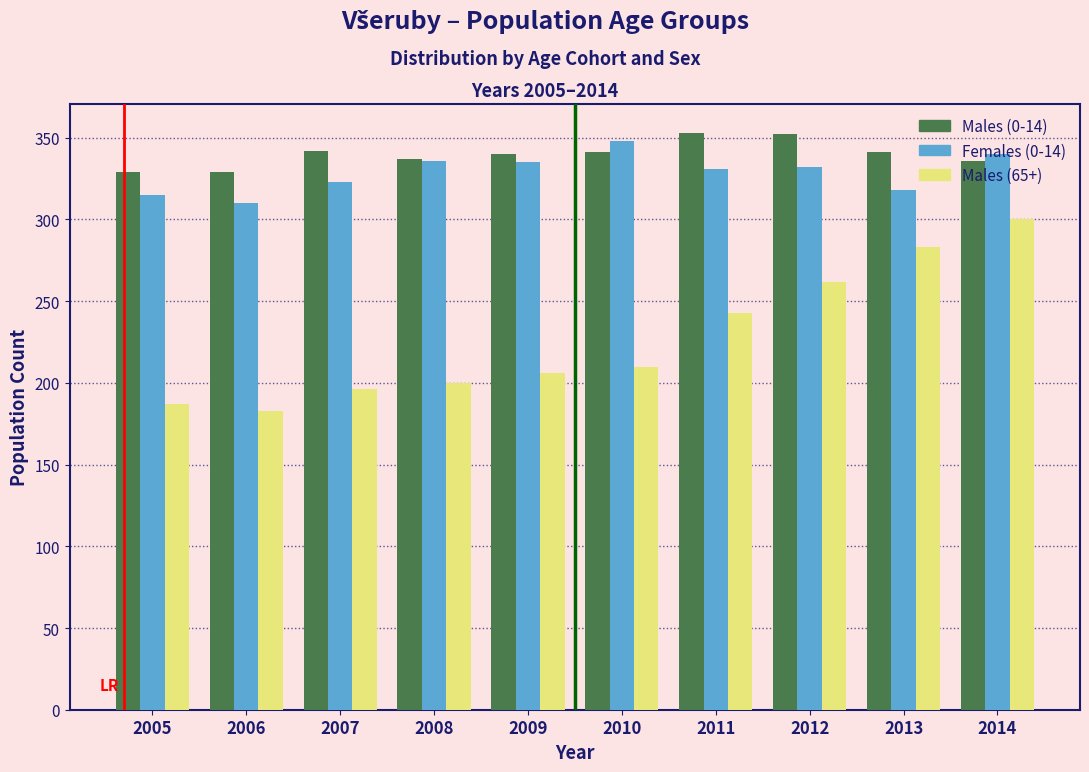

Which series has the widest spread of values?

Males (65+)